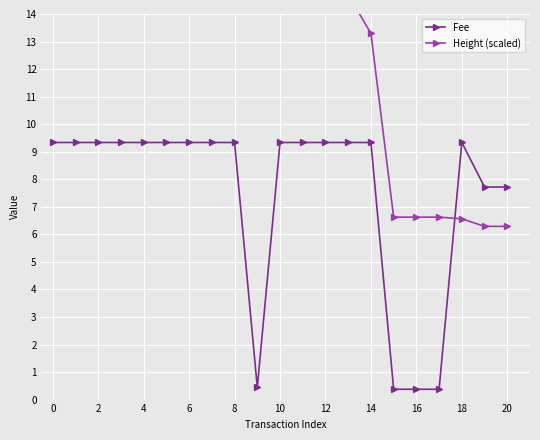

What is the maximum value for Fee?

9.3